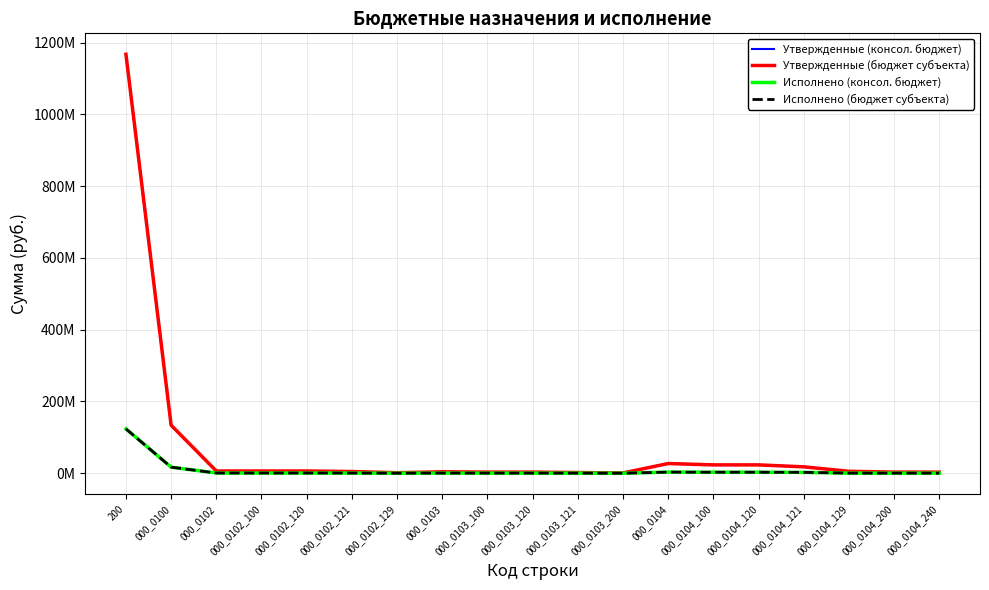

Does the chart display data point markers on the line(s)?

No